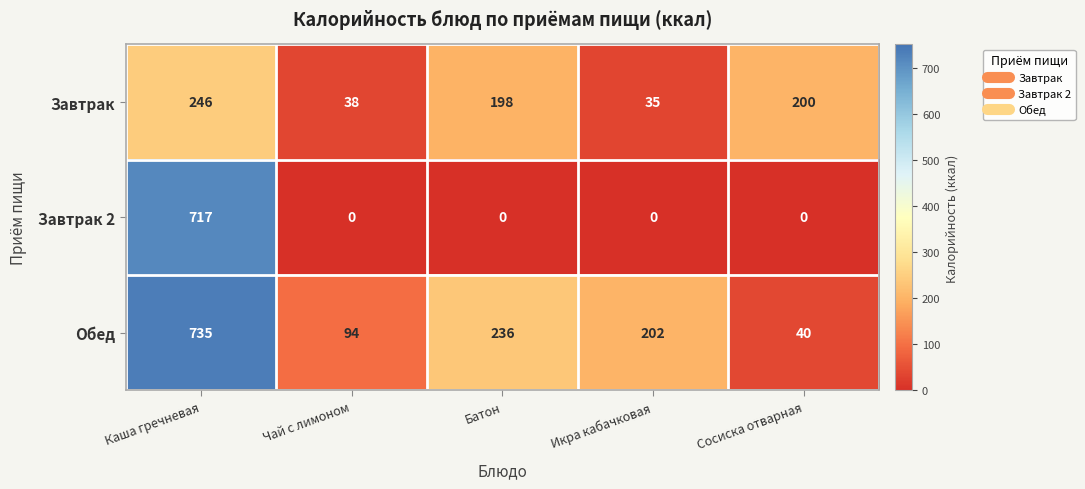

What is the total value across all series at Чай с лимоном?

132